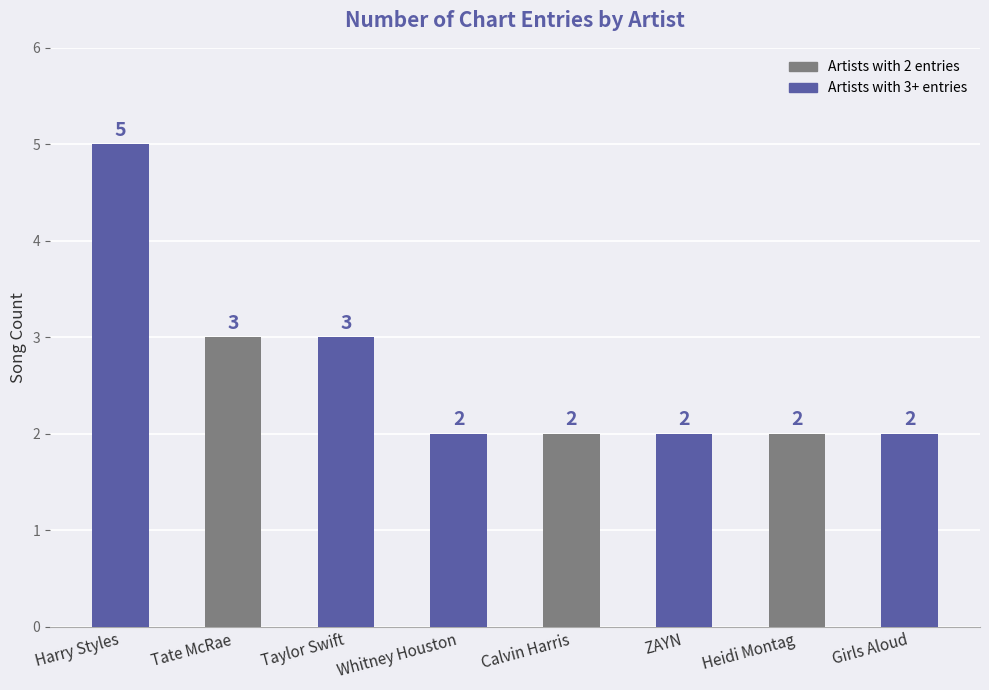

What is the sum of the values at Calvin Harris and Heidi Montag?

4